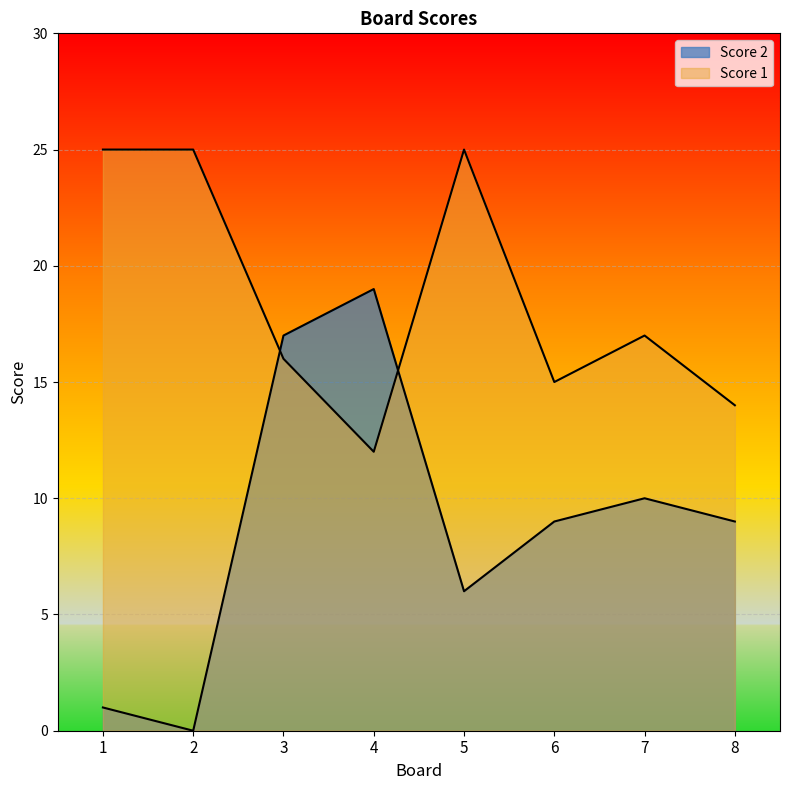

What are all the series names shown in the legend?

Score 1, Score 2